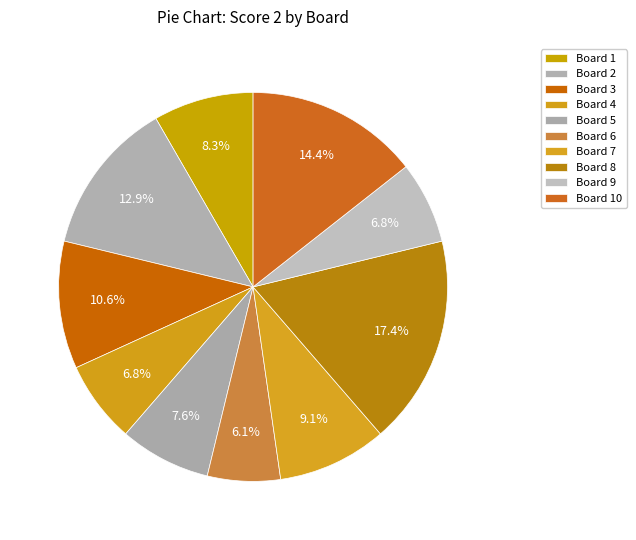

Combined, what portion of the pie is Board 5 and Board 1?

15.9%